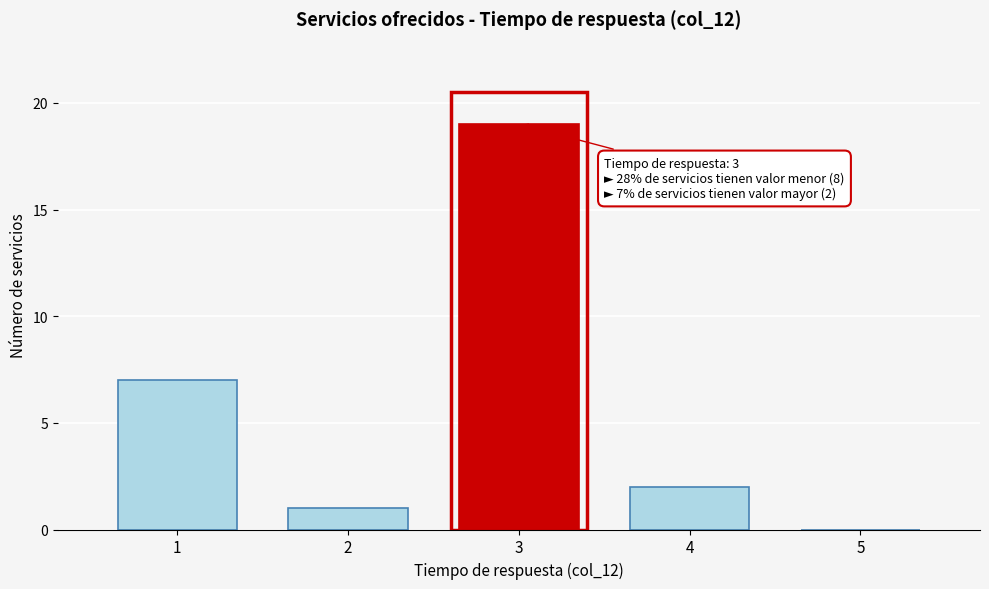

Reading right to left, extract all data points from this chart.

5=0	4=2	3=19	2=1	1=7